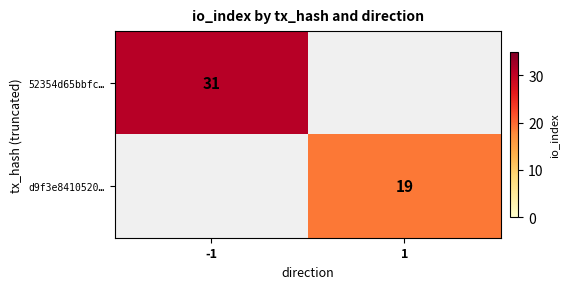

Is it true that 52354d65bbfc… equals 45 at -1?

False